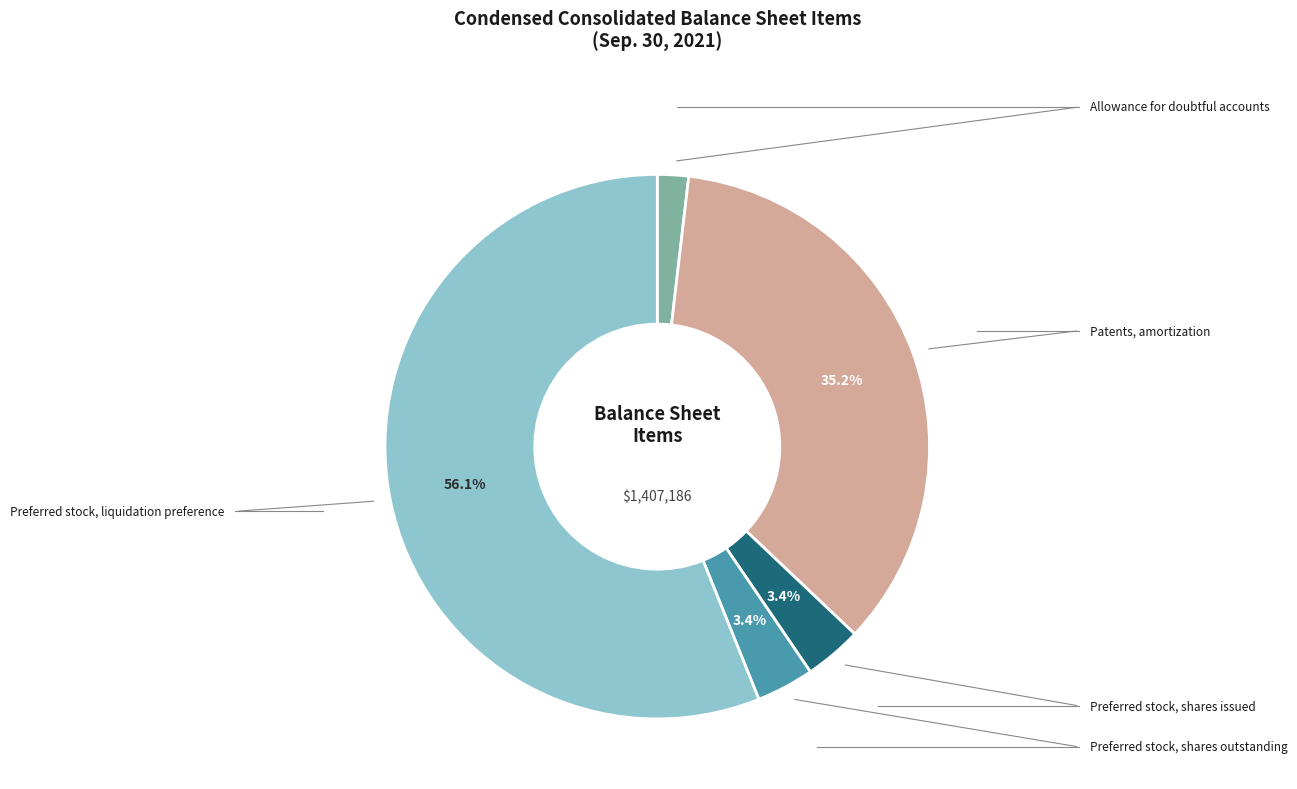

Is there a majority slice in this chart?

Yes